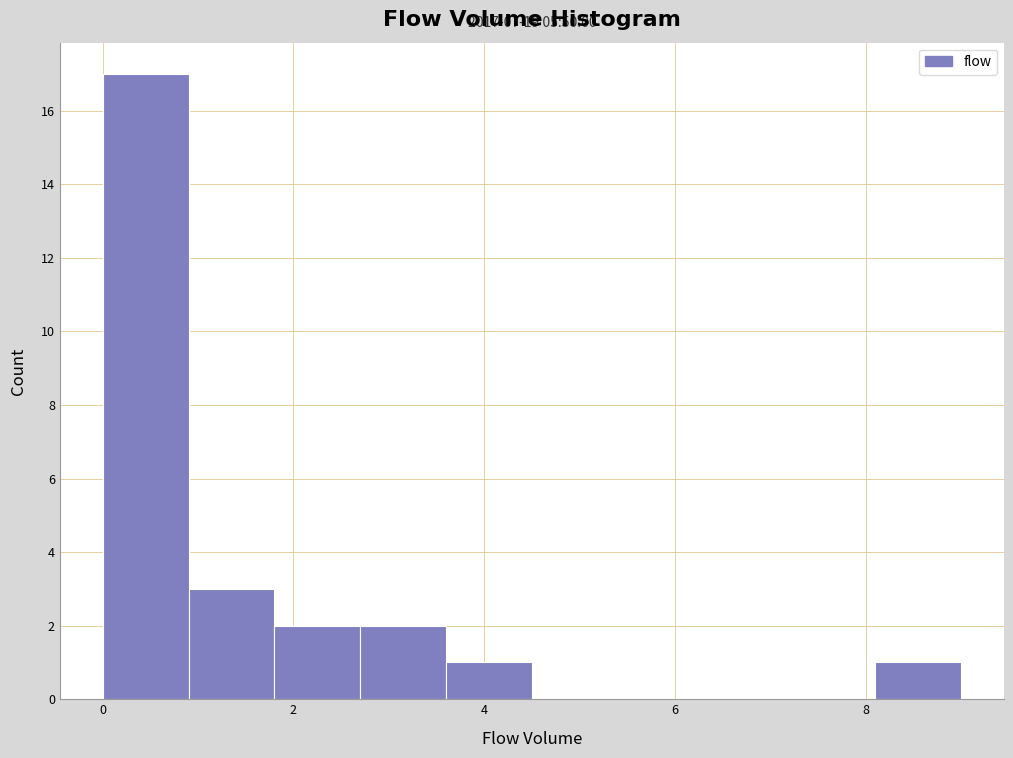

Over which range of the x-axis is the bar tallest?

0.0 to 0.9